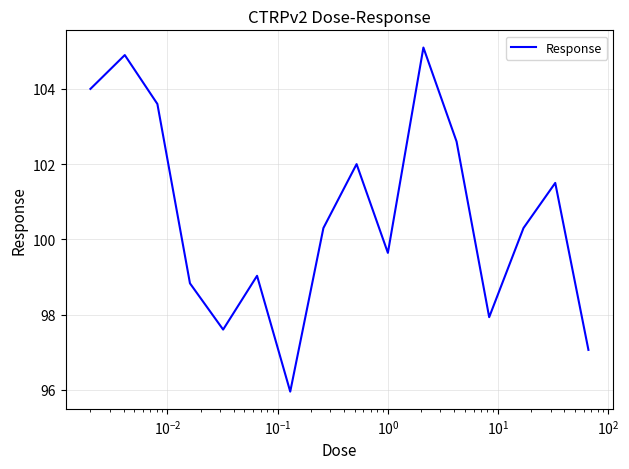

What is the minimum value shown in the chart?

96.0